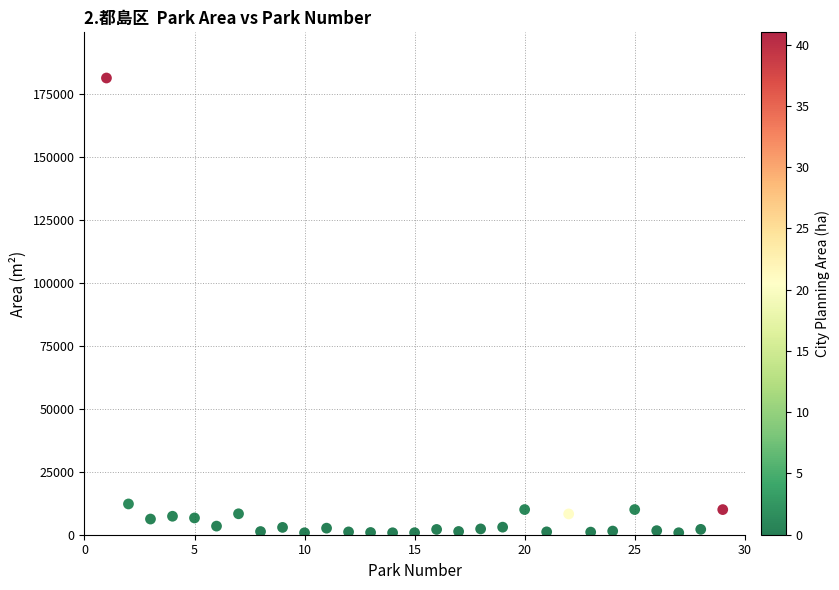

What Y value in the scatter plot is closest to 91095?

12224